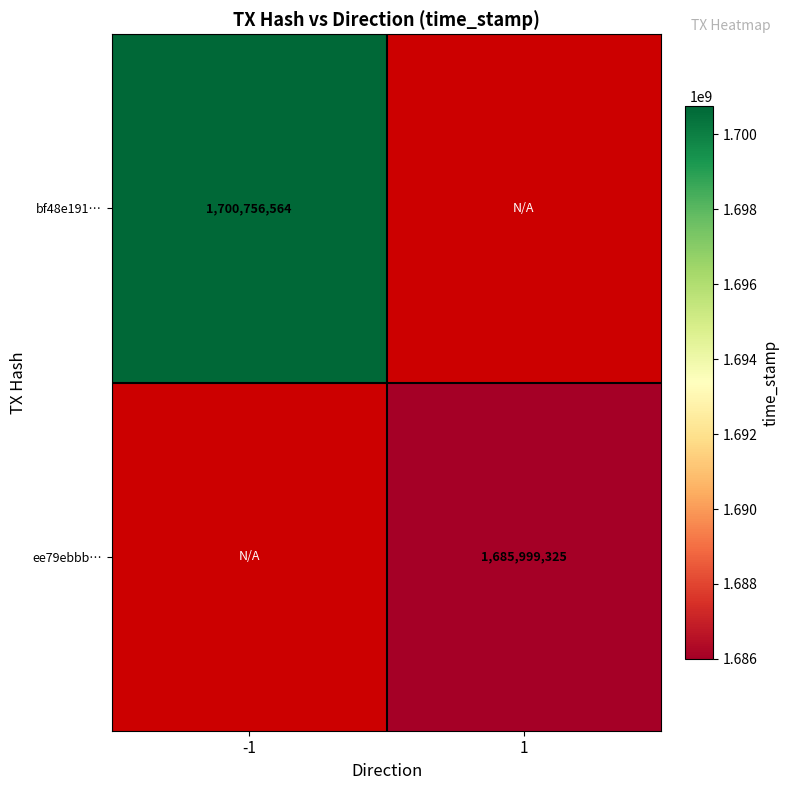

How many series are shown in this chart?

2